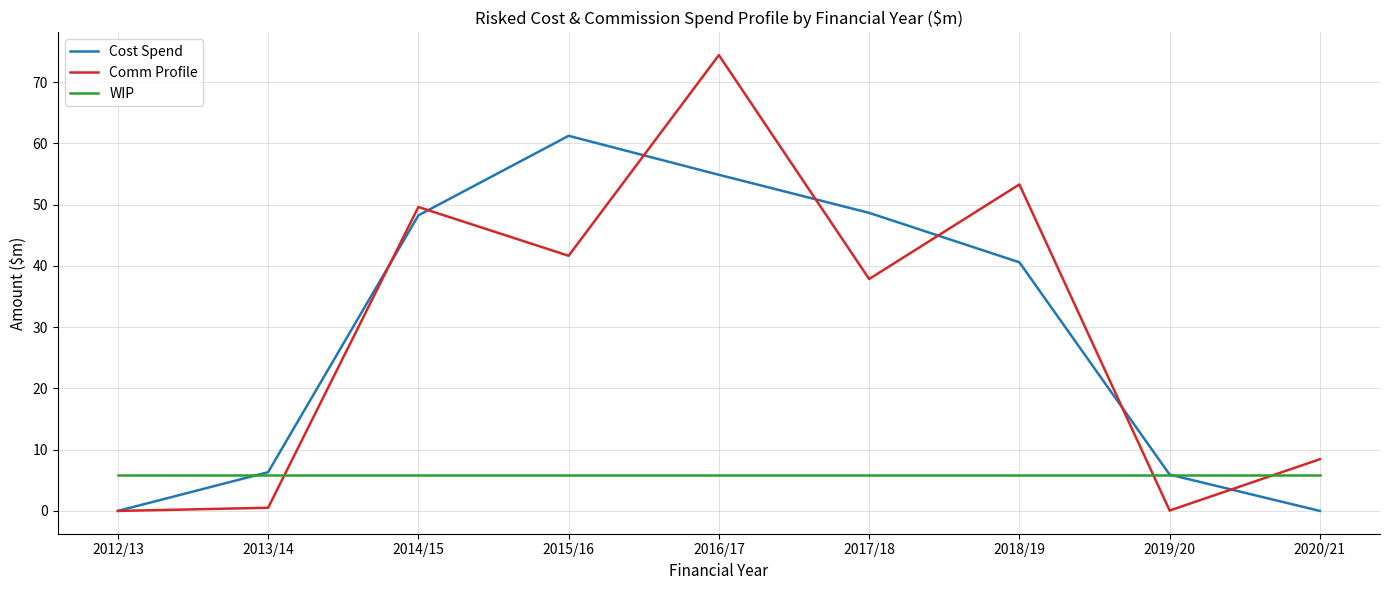

After their last crossing, which series has the higher values: Cost Spend or Comm Profile?

Comm Profile